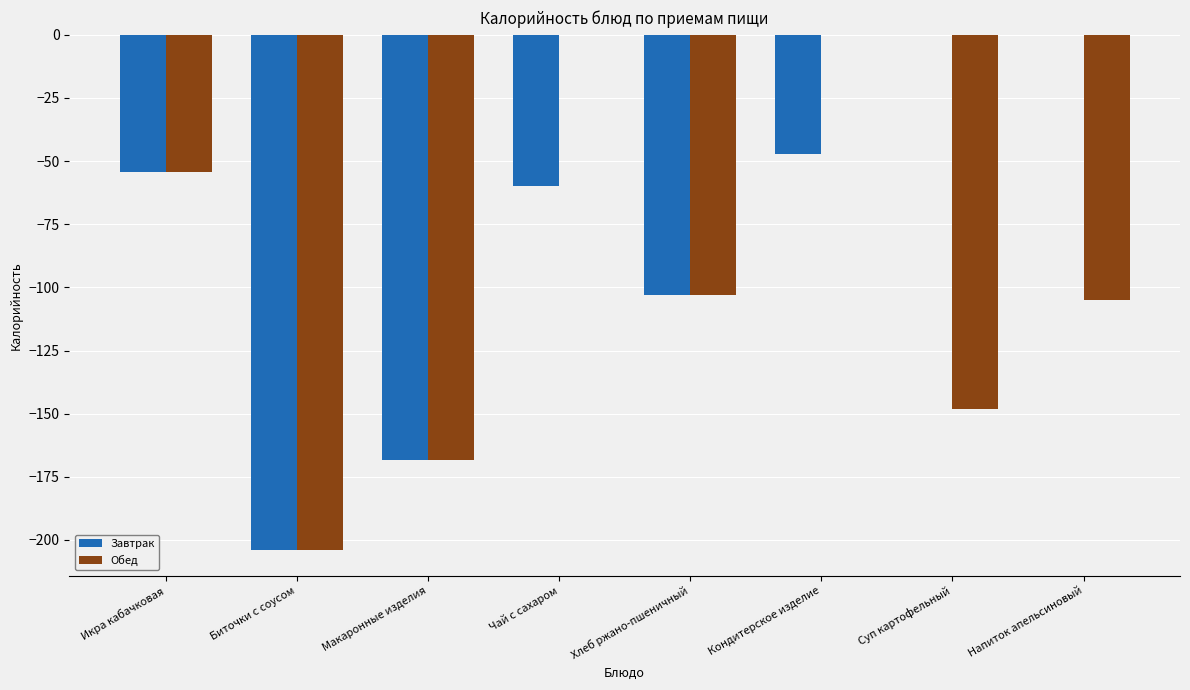

Is it true that Завтрак equals -30.5 at Кондитерское изделие?

False